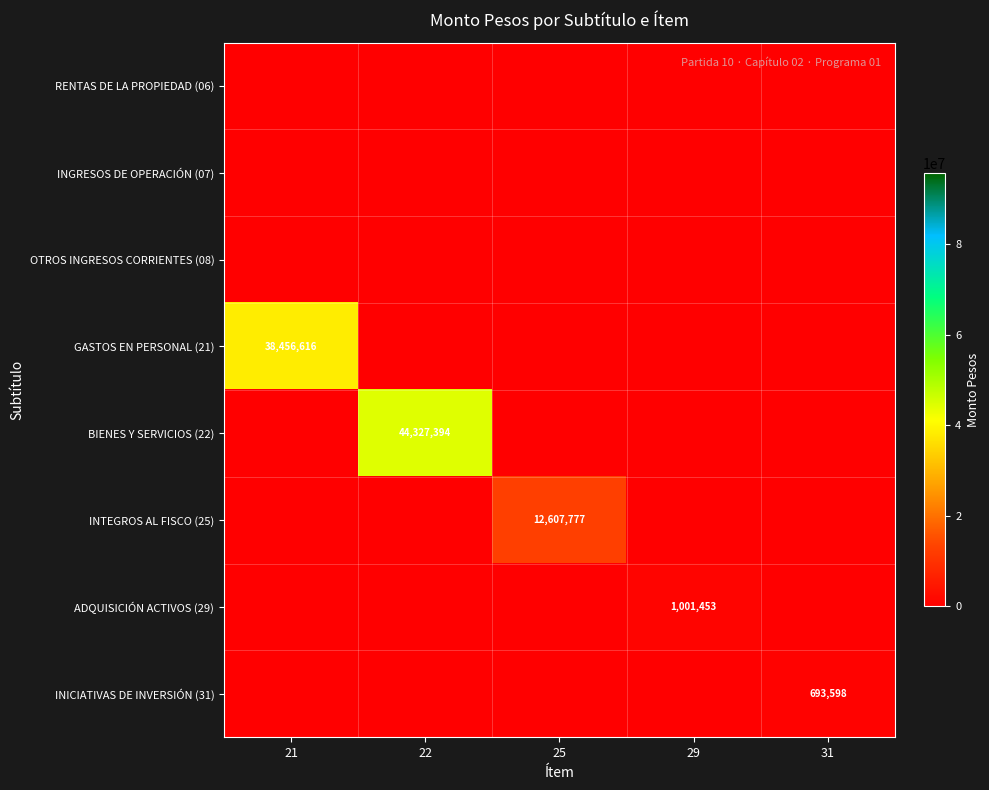

Is it true that BIENES Y SERVICIOS (22) equals 44327394 at 22?

True